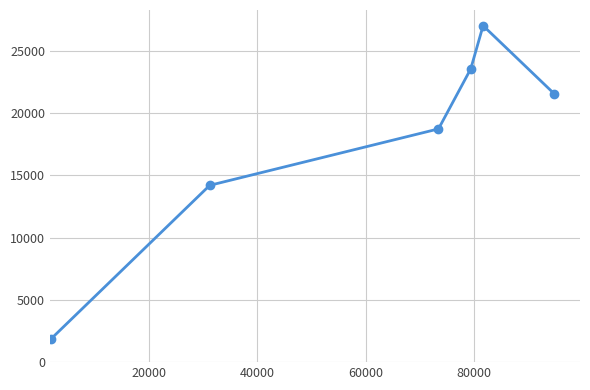

What is the smallest value displayed?

1857